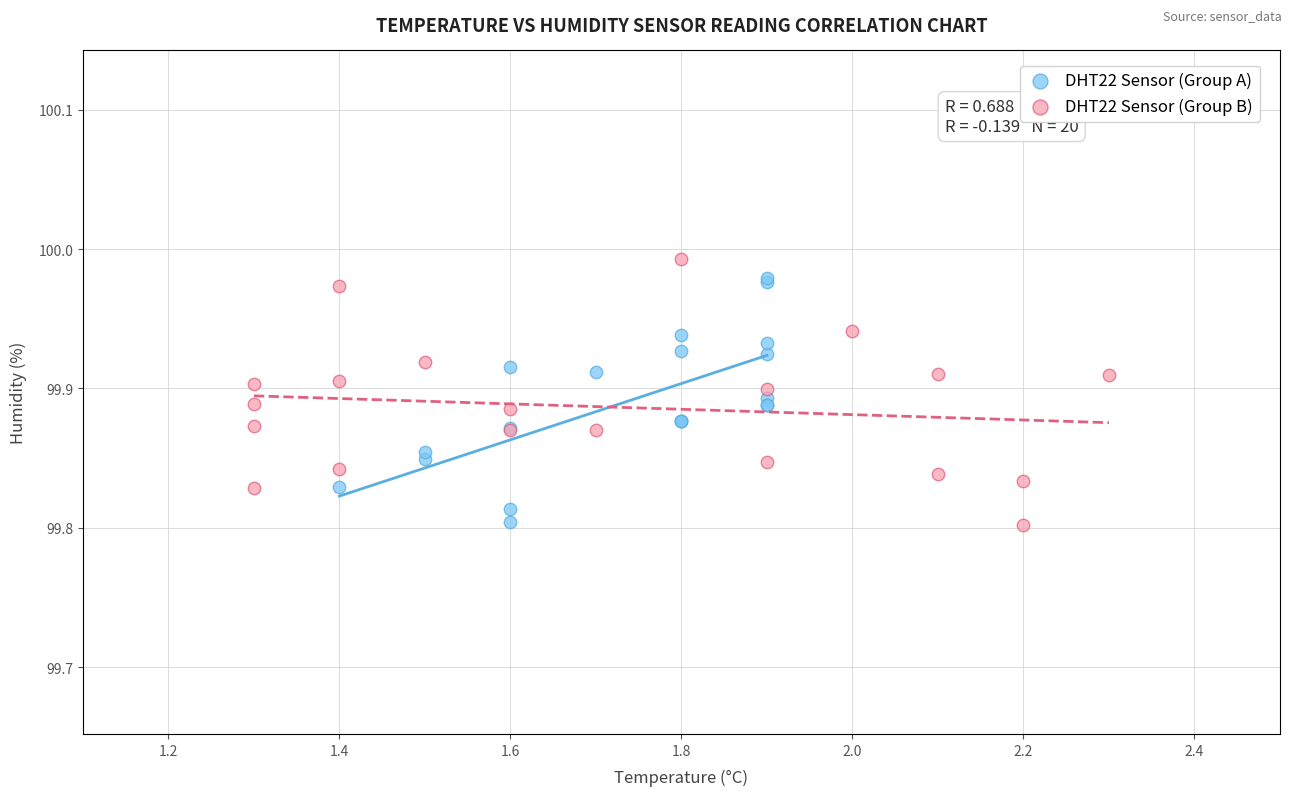

What are all the series names shown in the legend?

DHT22 Sensor (Group A), DHT22 Sensor (Group B)